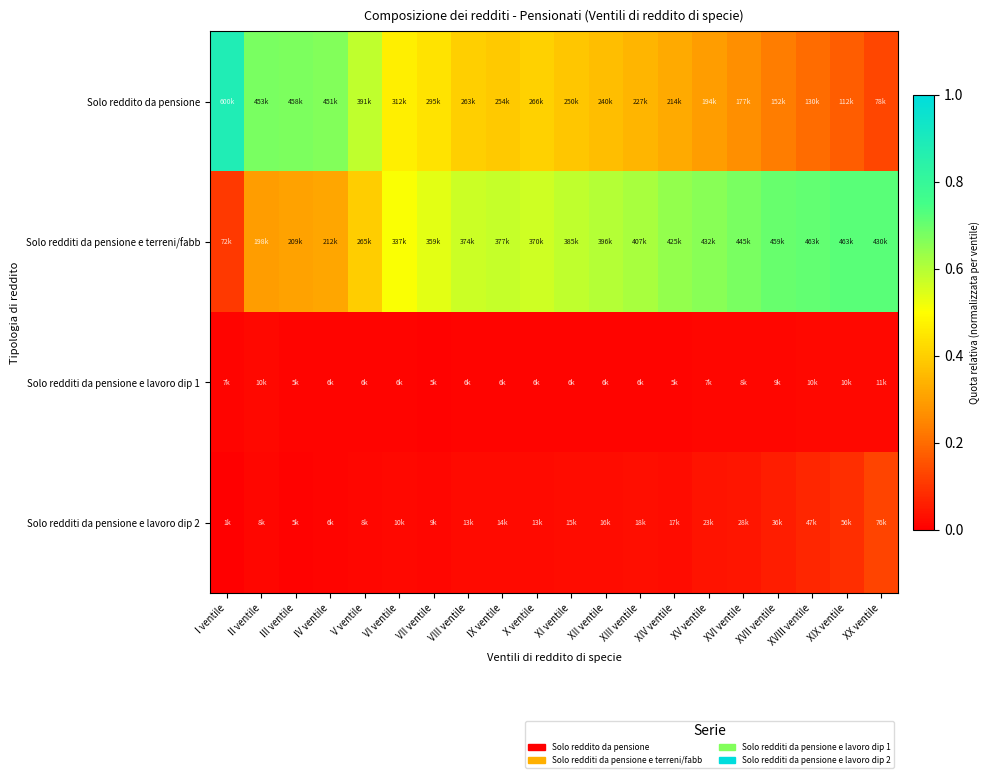

List the series in order of their peak value, highest first.

Solo reddito da pensione, Solo redditi da pensione e terreni/fabb, Solo redditi da pensione e lavoro dip 2, Solo redditi da pensione e lavoro dip 1